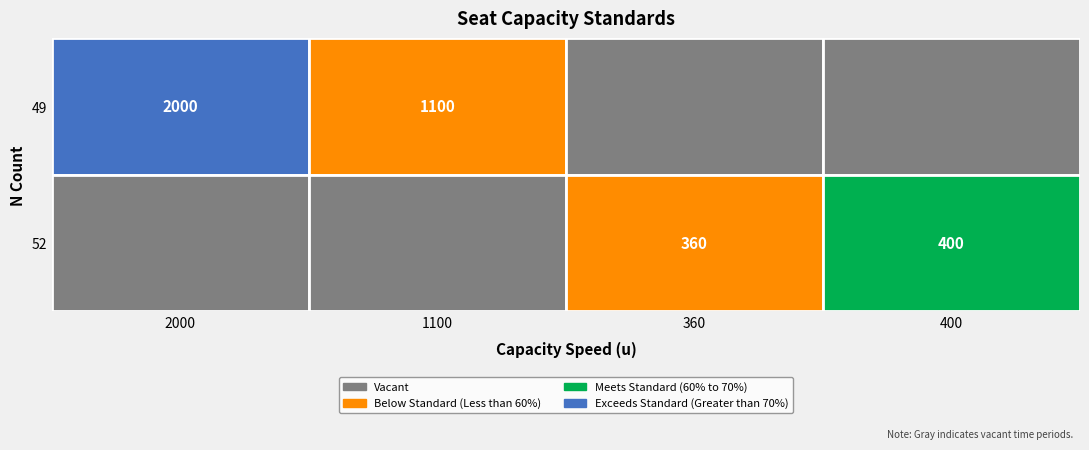

What is the approximate value of Row1 at 49, to the nearest 100?

2000